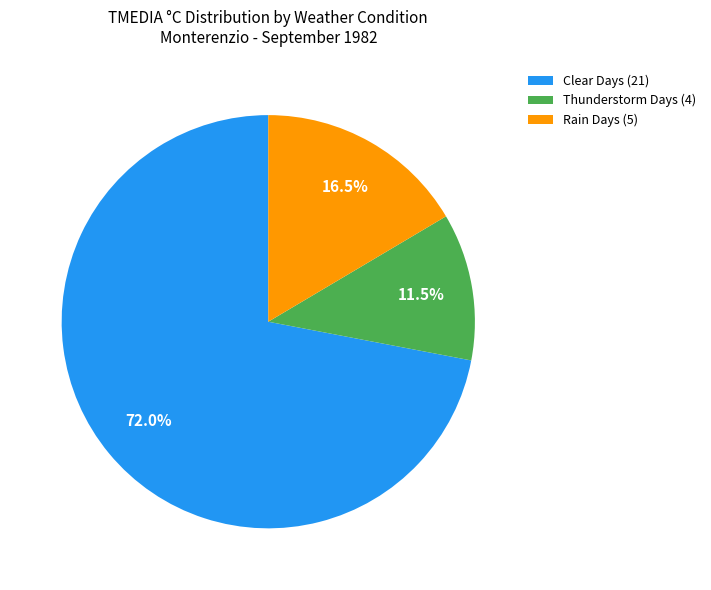

How many segments does this pie chart have?

3